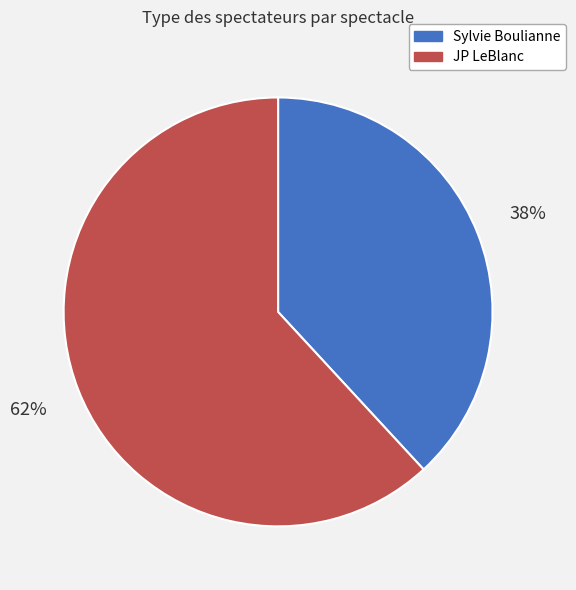

Is there a majority slice in this chart?

Yes